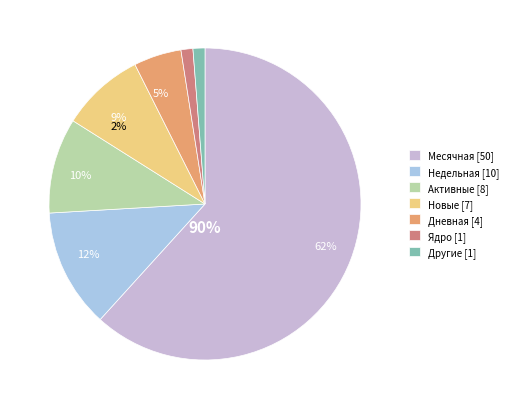

To the nearest percent, what is the average slice percentage?

14%